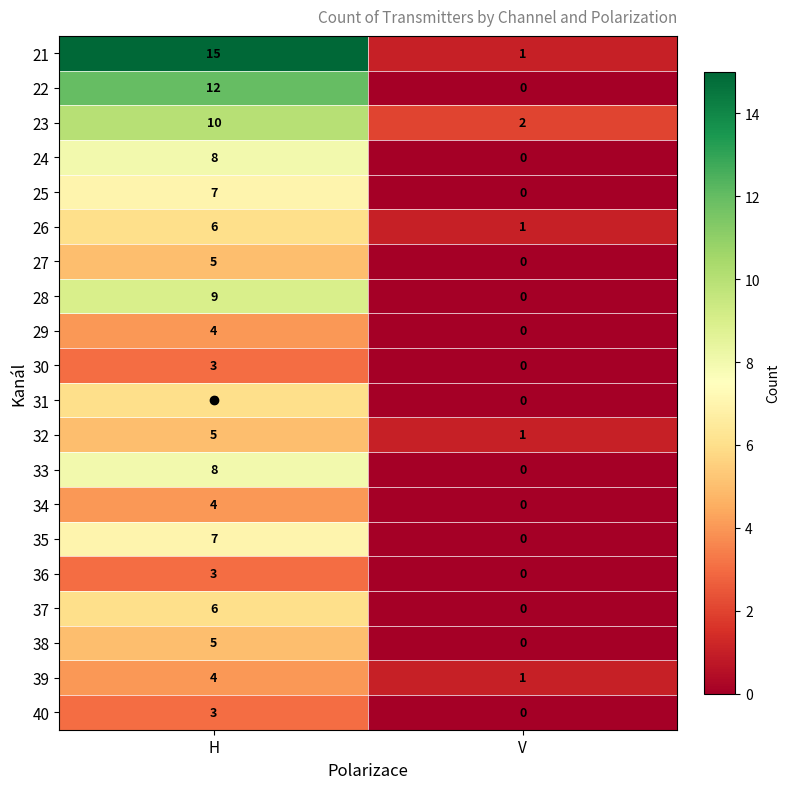

Is the value of 32 at V greater than the value of 25 at H?

No